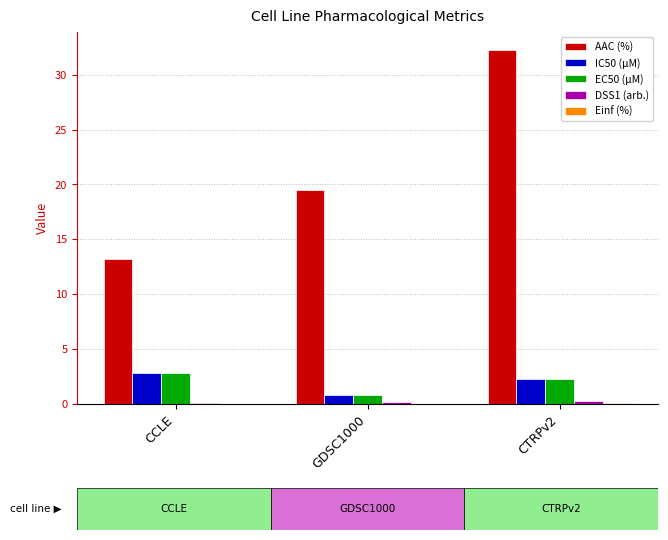

At which label is AAC (%) closest to 22?

GDSC1000